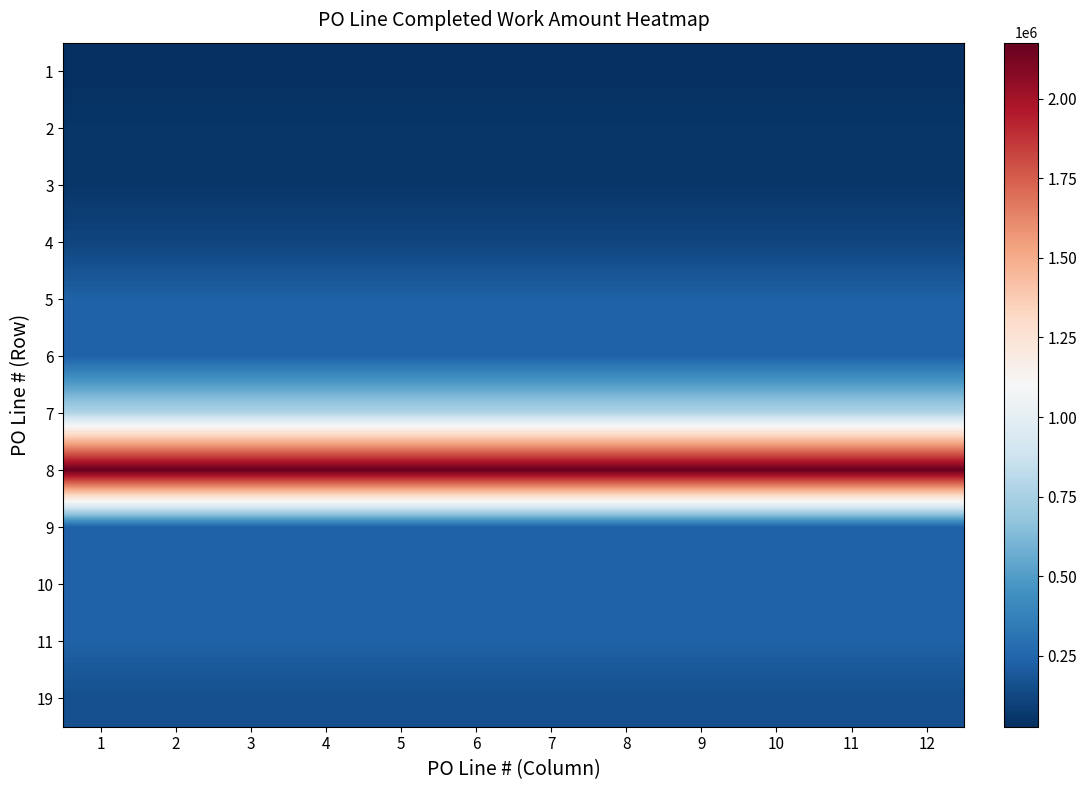

How many series are shown in this chart?

12